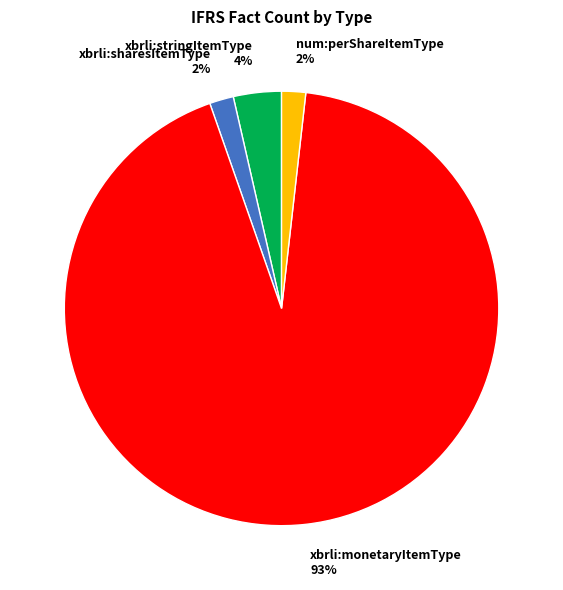

To the nearest percent, what percentage of the pie is xbrli:stringItemType?

4%